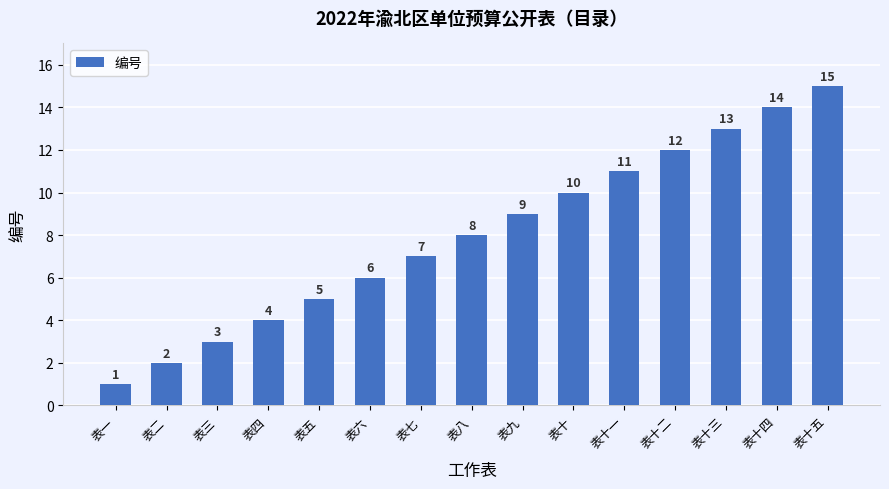

Which has a higher value, 表二 or 表十?

表十